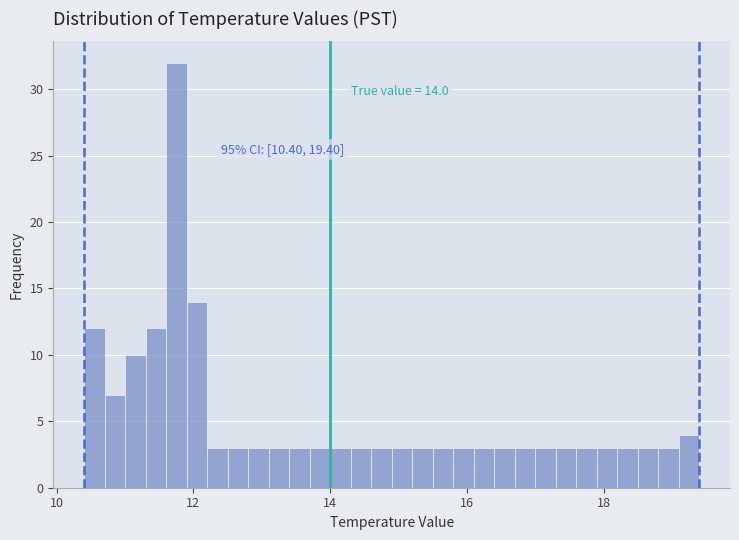

Around what value on the x-axis is the tallest bar? Give the approximate position of its centre, as read against the axis.

11.8